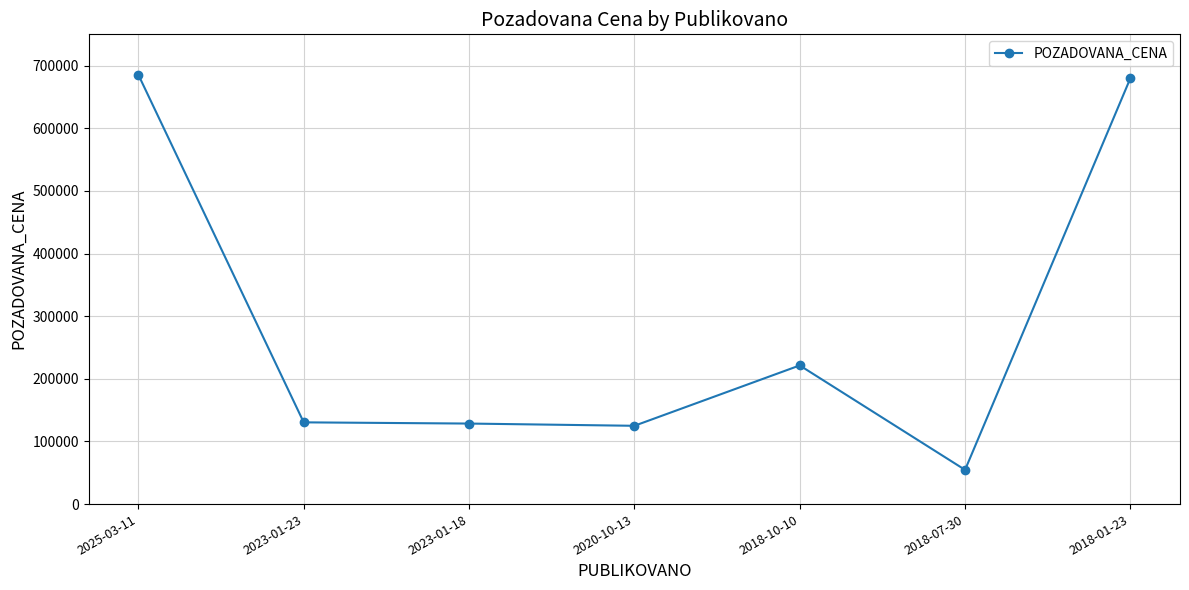

What is the ratio of the value at 2018-07-30 to the value at 2020-10-13?

0.4